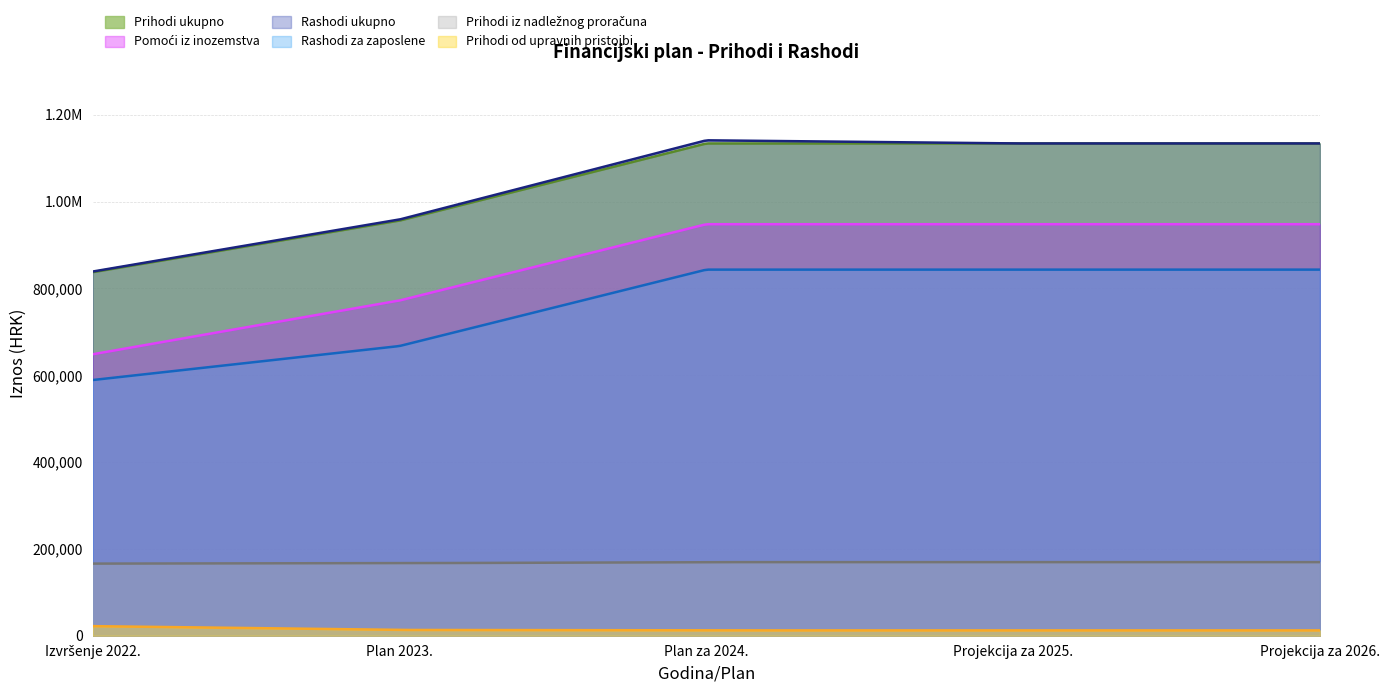

What value does the Rashodi ukupno series have at Projekcija za 2026.?

1134062.5